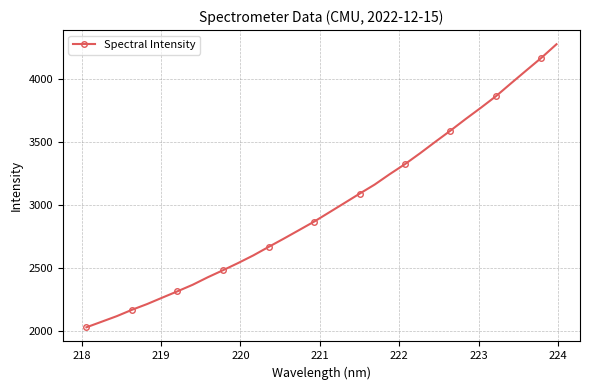

How many values are below 2944?

16